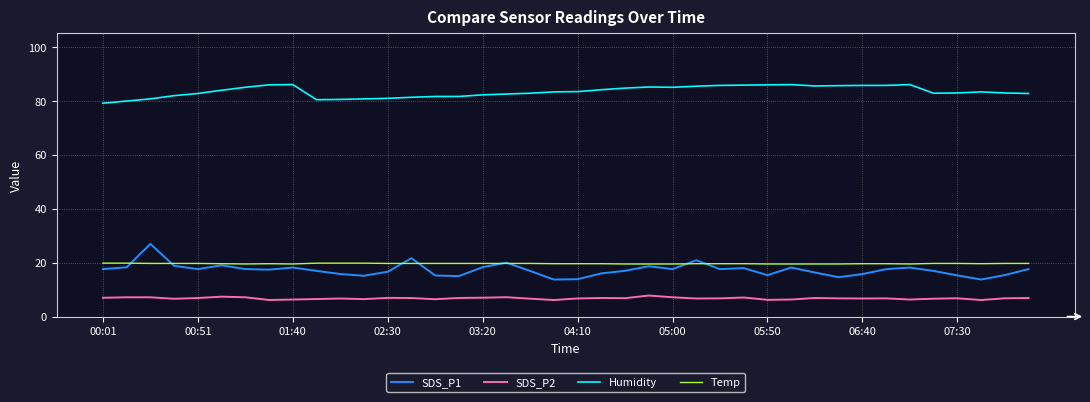

What is the maximum value shown in the chart?

86.0